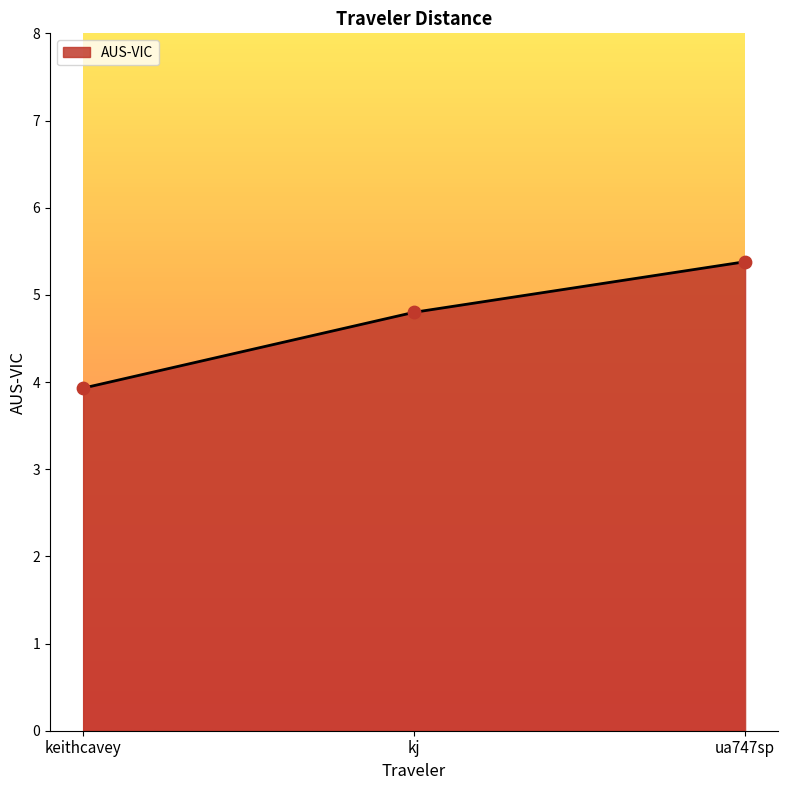

Between kj and keithcavey, which is larger?

kj